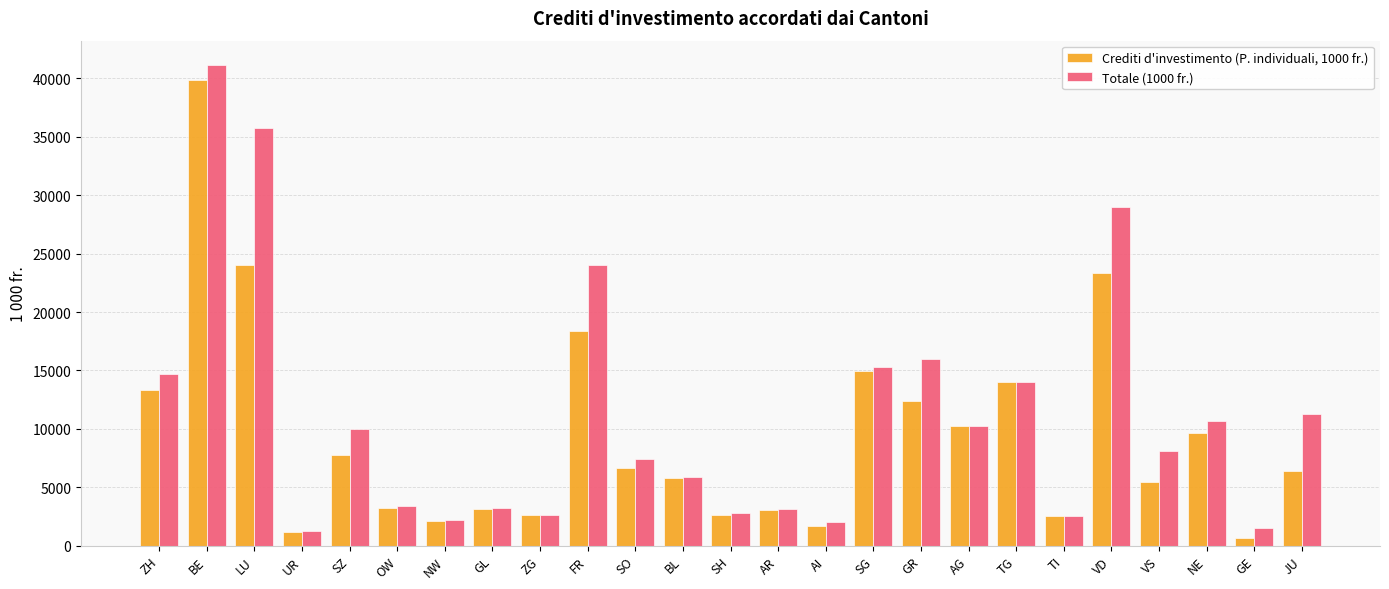

True or false: Crediti d'investimento (P. individuali, 1000 fr.) has a value of 5786 at BL.

True